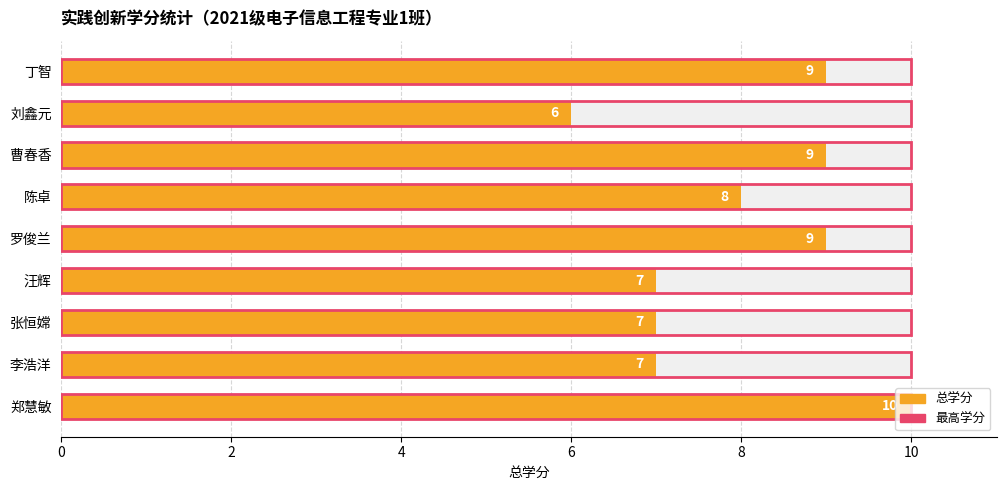

True or false: 最高学分 (Maximum) has a value of 1.1 at 0.

False